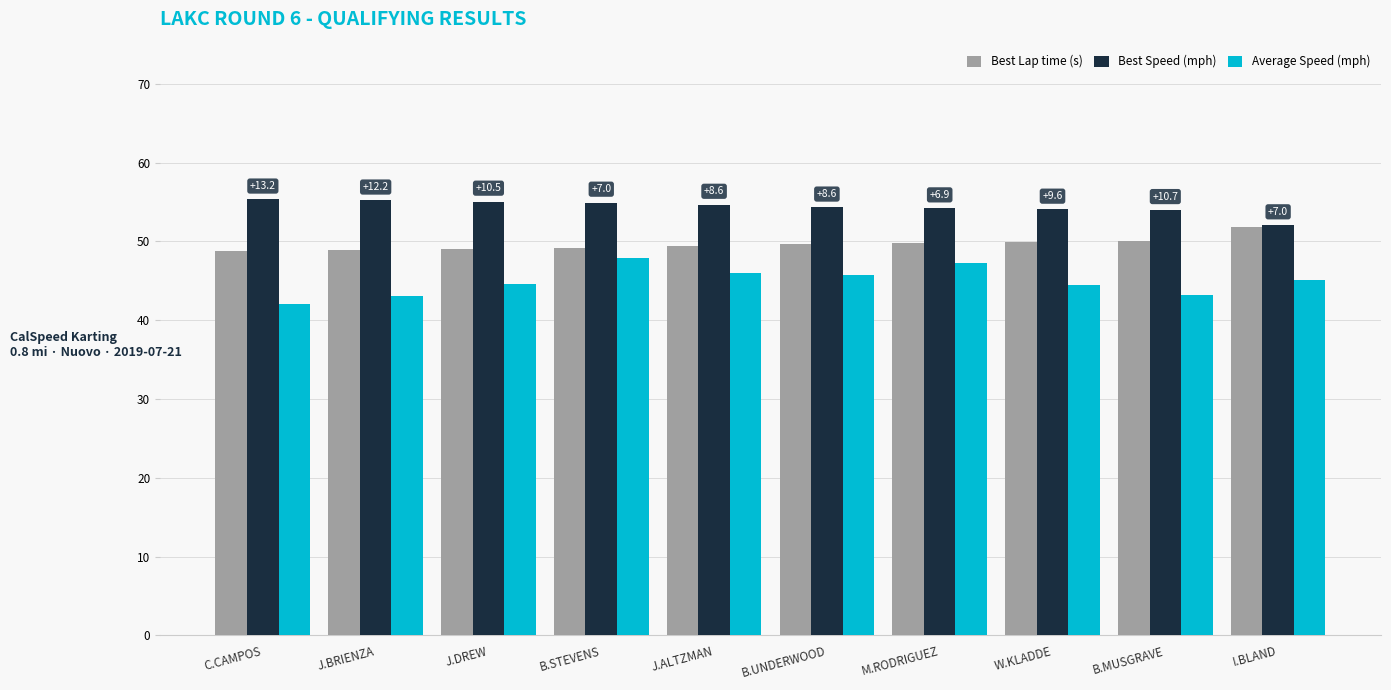

What is the smallest value displayed?

42.1